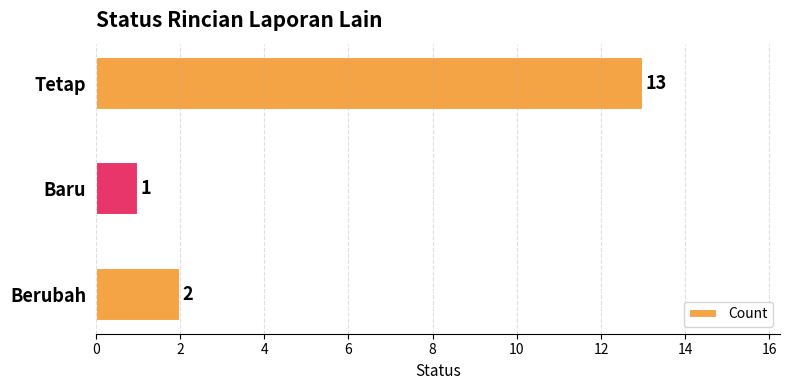

Between Baru and Berubah, which is larger?

Berubah